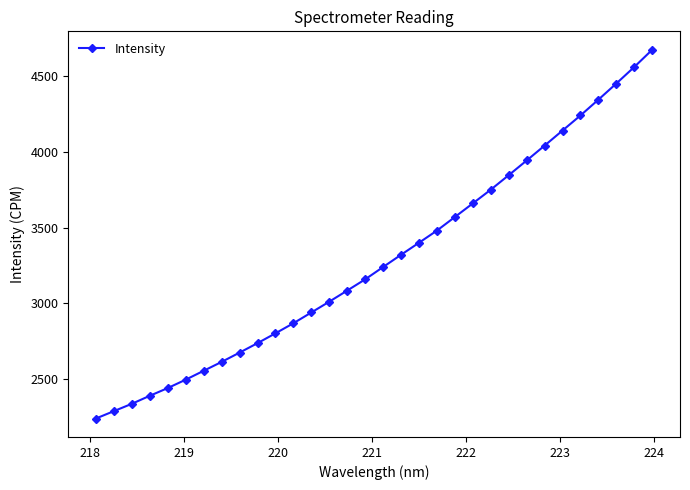

How many series are shown in this chart?

1